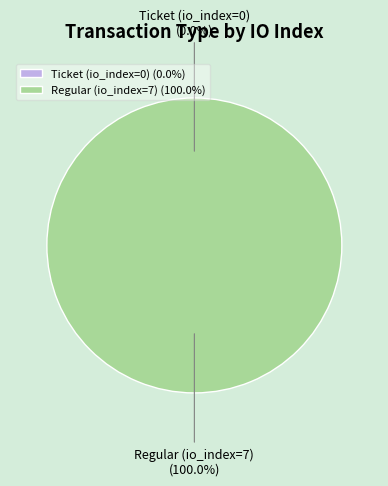

To the nearest percent, what portion does Regular (io_index=7) represent?

100%